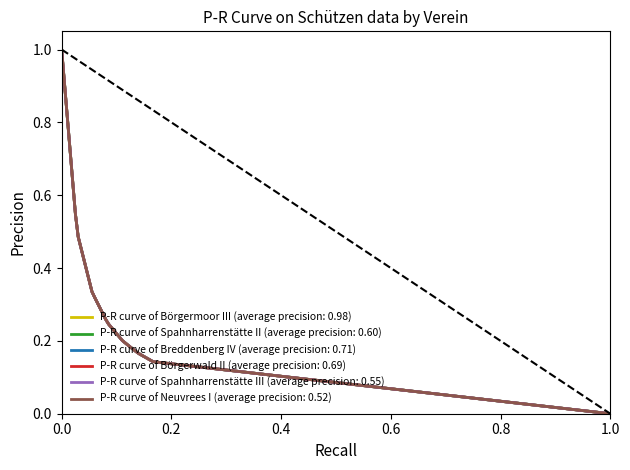

Does the chart display data point markers on the line(s)?

No